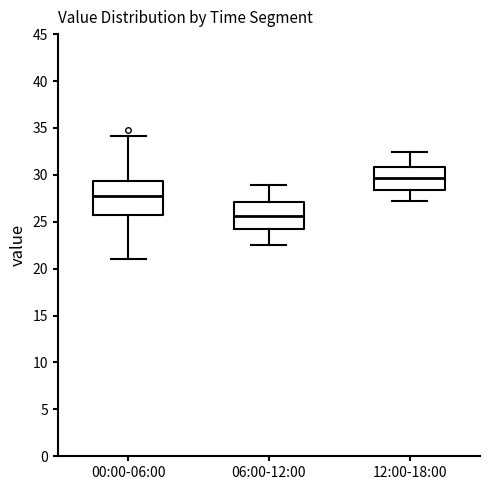

Which box is the tallest, from its lower edge to its upper edge?

00:00-06:00